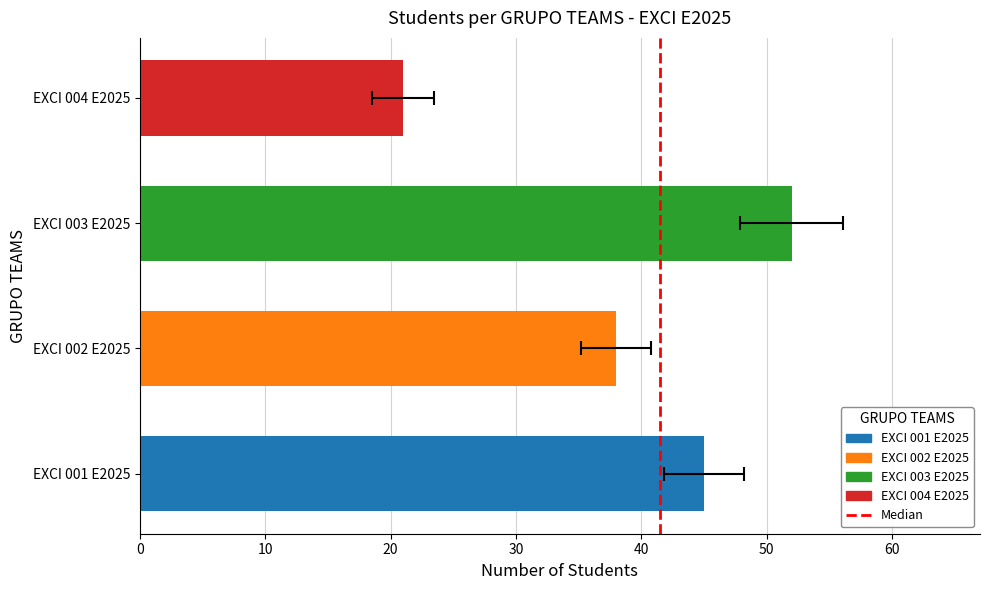

Reading left to right, list all the values displayed in this chart.

45	38	52	21